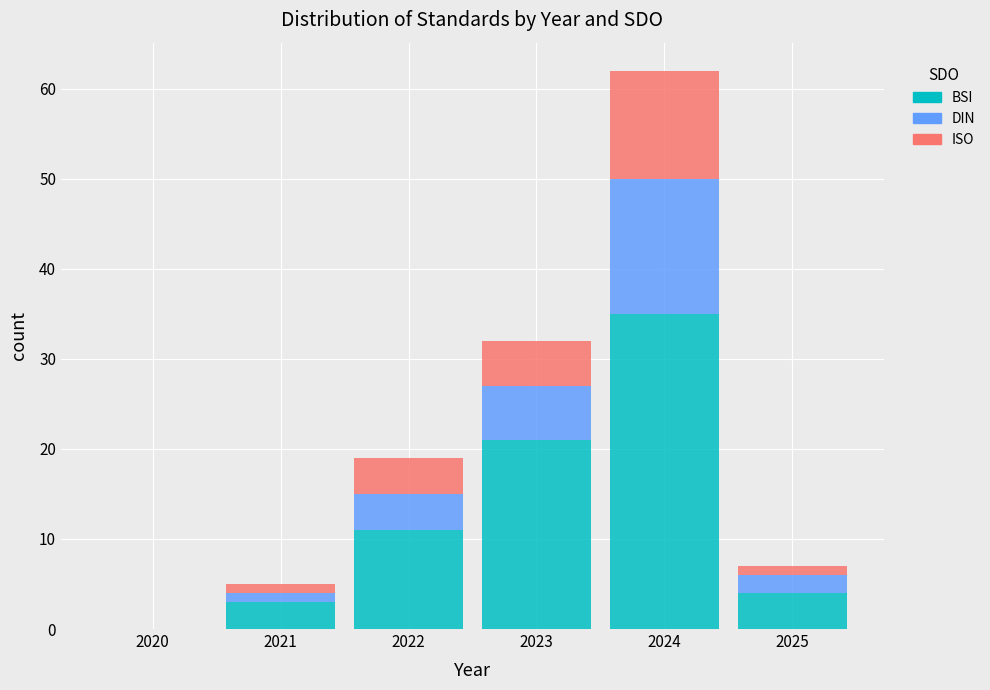

Reading left to right, list every stacked bar in this chart as the range it spans on the x-axis followed by its total height. The values are not printed on the chart, so give them approximately, as read against the axis.

2019.5 to 2020.5: 0
2020.5 to 2021.5: 5
2021.5 to 2022.5: 19
2022.5 to 2023.5: 32
2023.5 to 2024.5: 62
2024.5 to 2025.5: 7